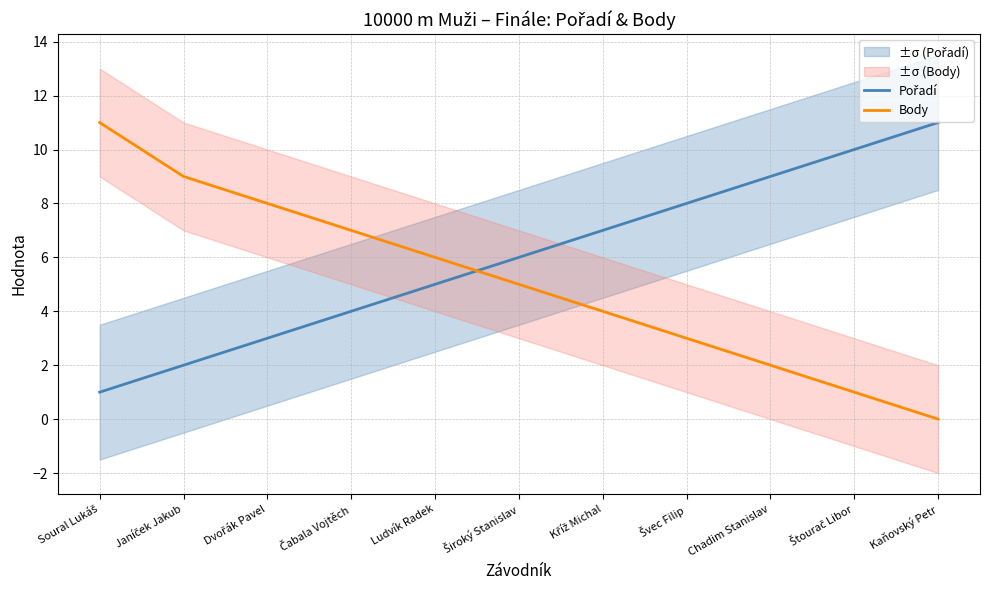

Rank the series by their average value, from highest to lowest.

Pořadí, Body